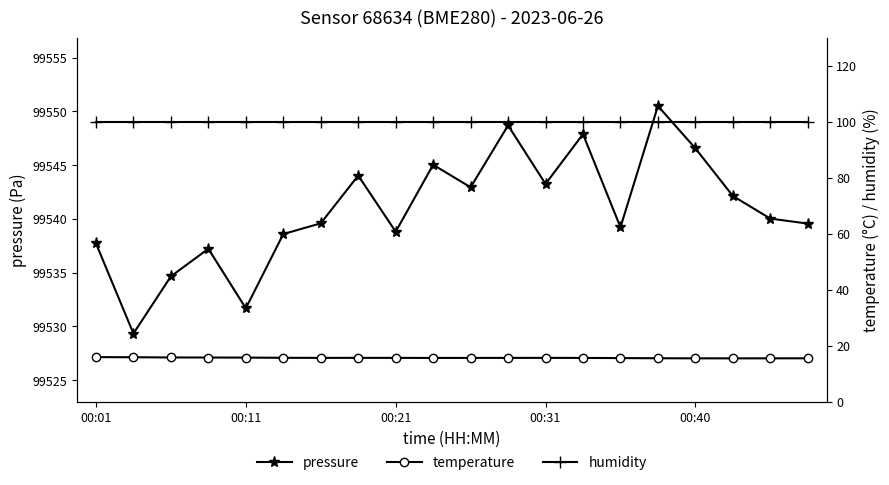

What is the difference between the highest and lowest values at 13?

99532.2